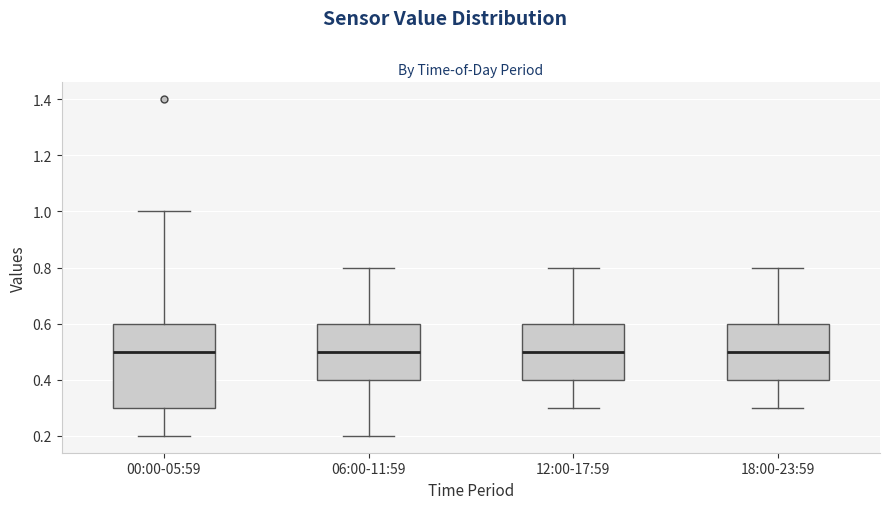

Where does the upper whisker of the box for 18:00-23:59 end on the y-axis? The values are not printed on the chart, so give them approximately, as read against the axis.

0.8